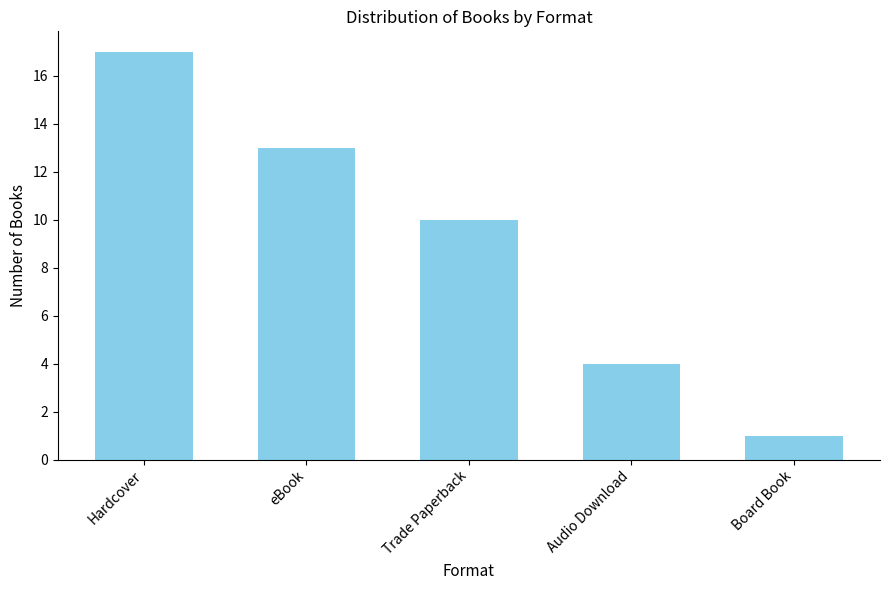

Which has a higher value, Trade Paperback or Board Book?

Trade Paperback